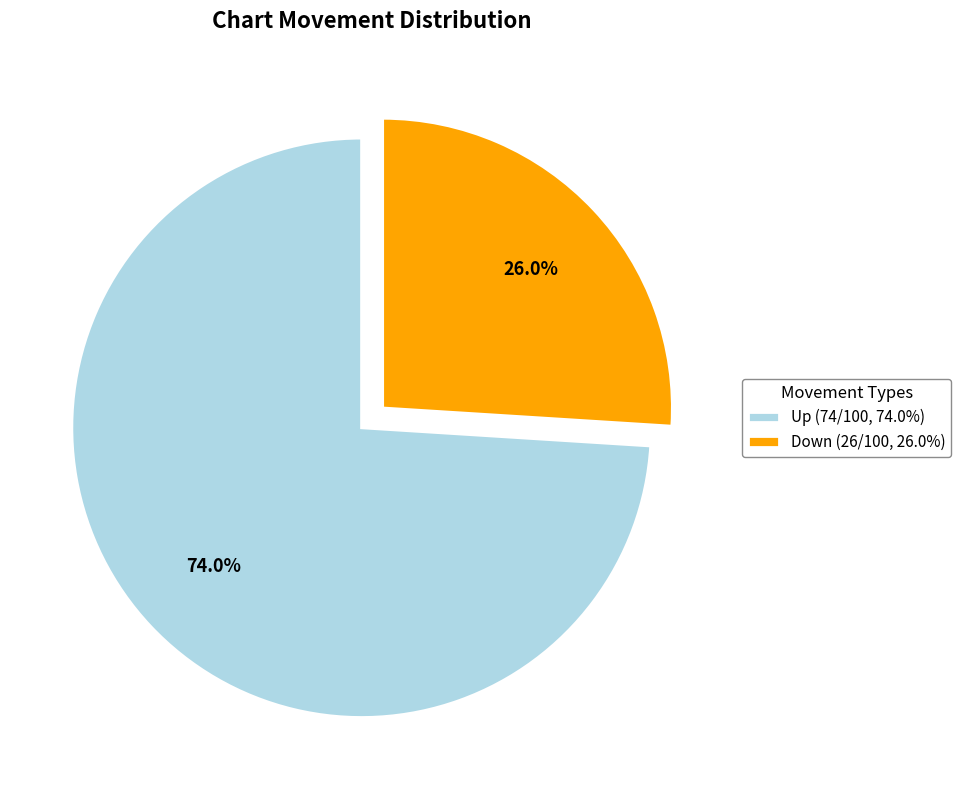

Is there any slice that represents more than half of the pie?

Yes